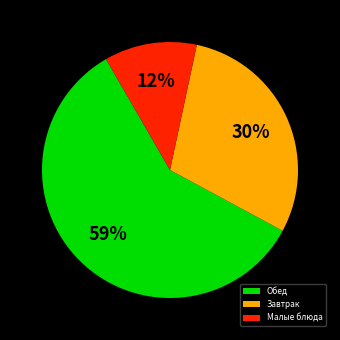

Rank the categories by value from highest to lowest.

Обед, Завтрак, Малые блюда